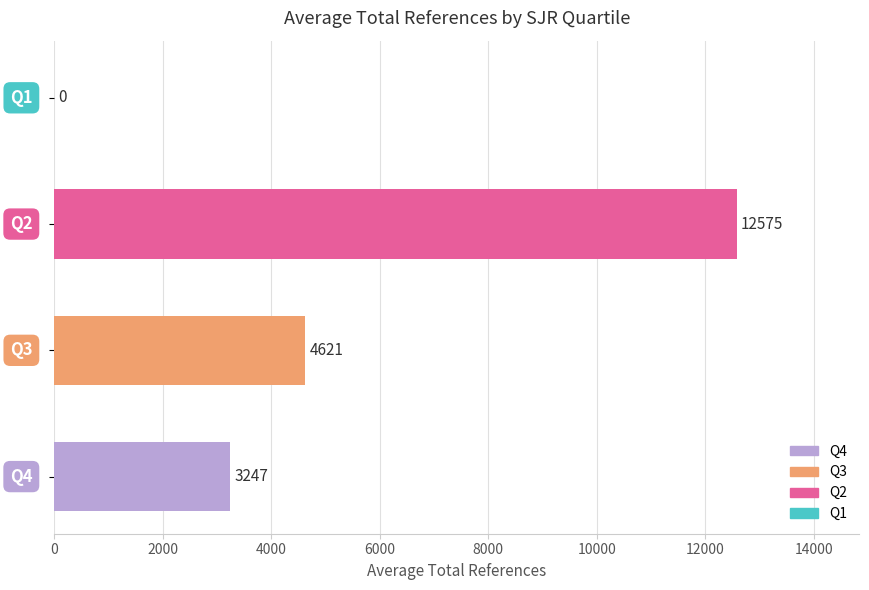

How many values are between 3247 and 12575?

3